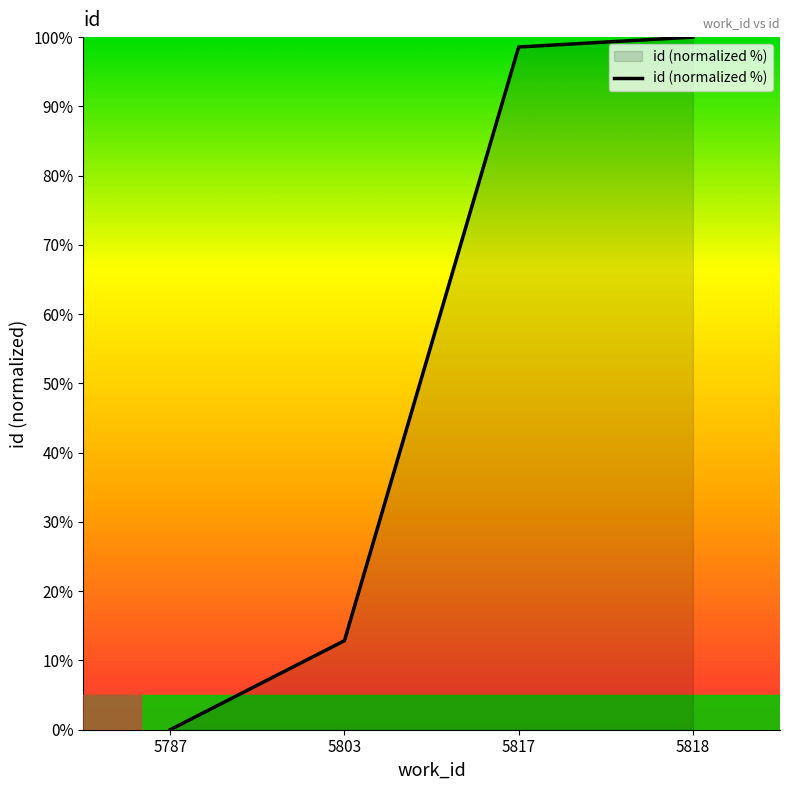

Is it true that the value at 5787 is 0.0?

True